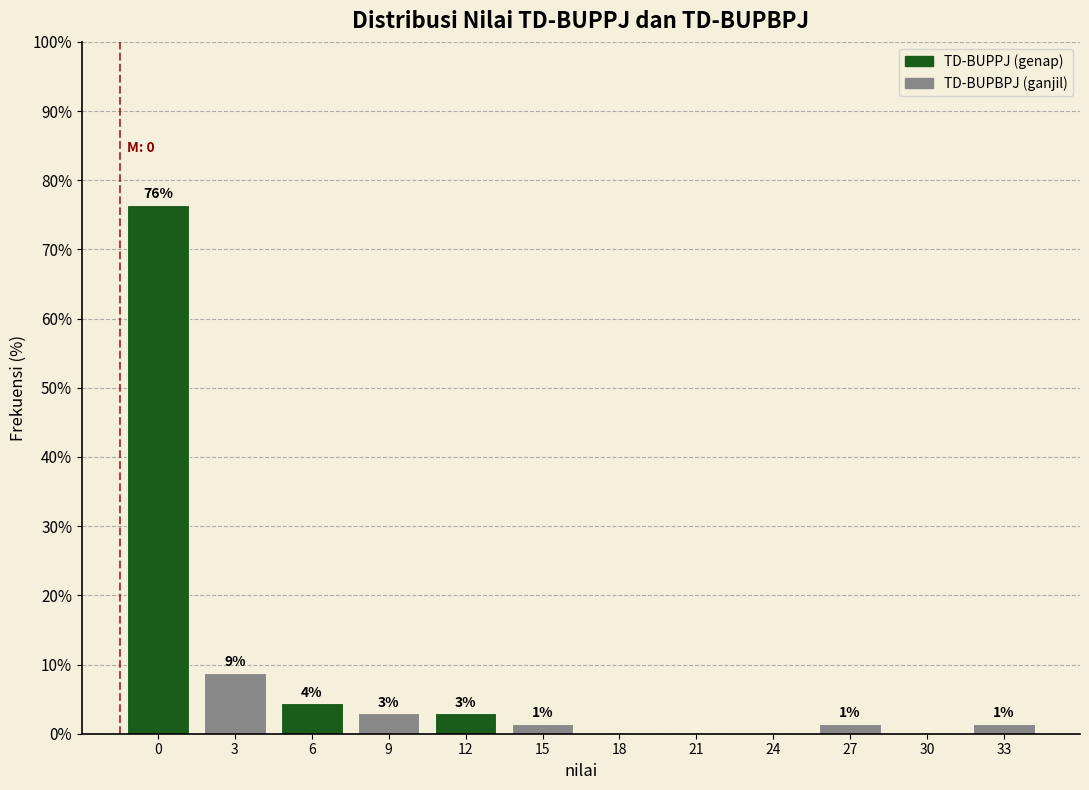

Are the bars horizontal?

No